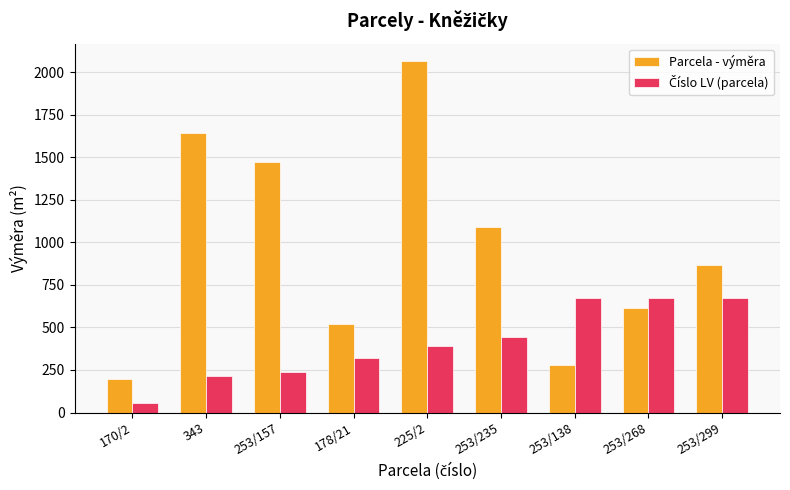

What is the difference between the maximum and minimum values in the Parcela - výměra series?

1867